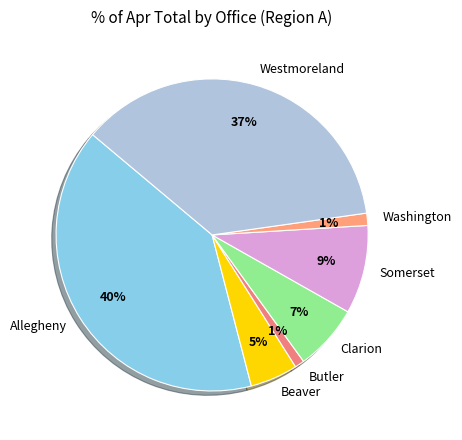

What is the largest slice in the pie chart?

Allegheny